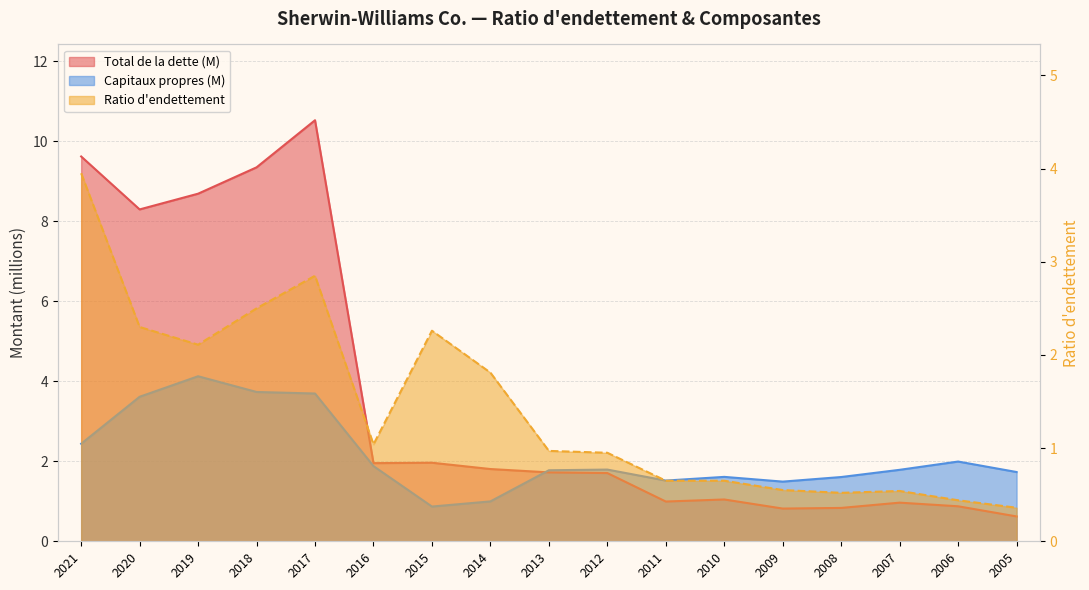

List the series in order of their peak value, highest first.

Total de la dette, Capitaux propres, Ratio d'endettement